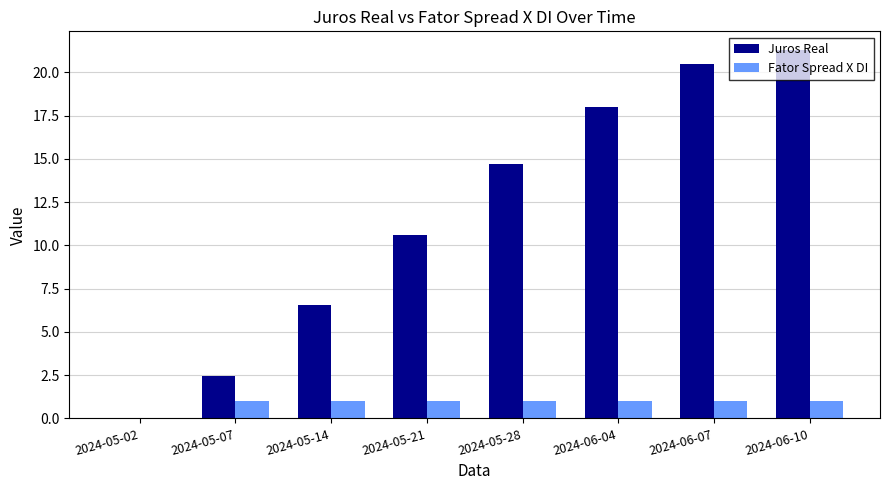

Are the bars horizontal?

No